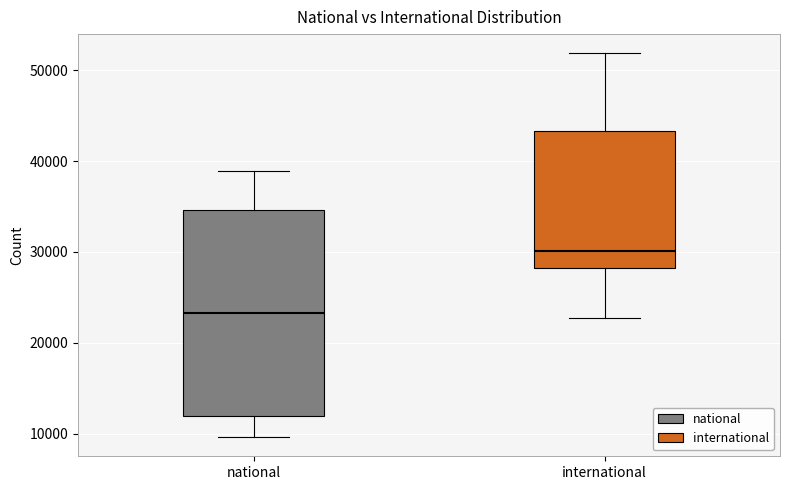

Comparing the boxes themselves (not the whiskers), which one is the tallest?

national